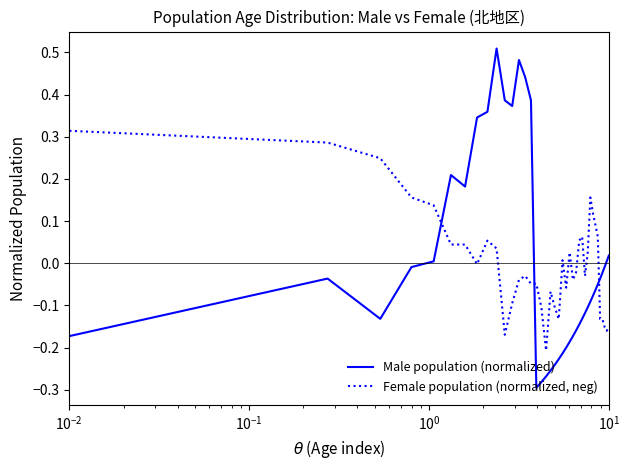

How many intersections are there between Male population (normalized) and Female population (normalized, neg)?

3